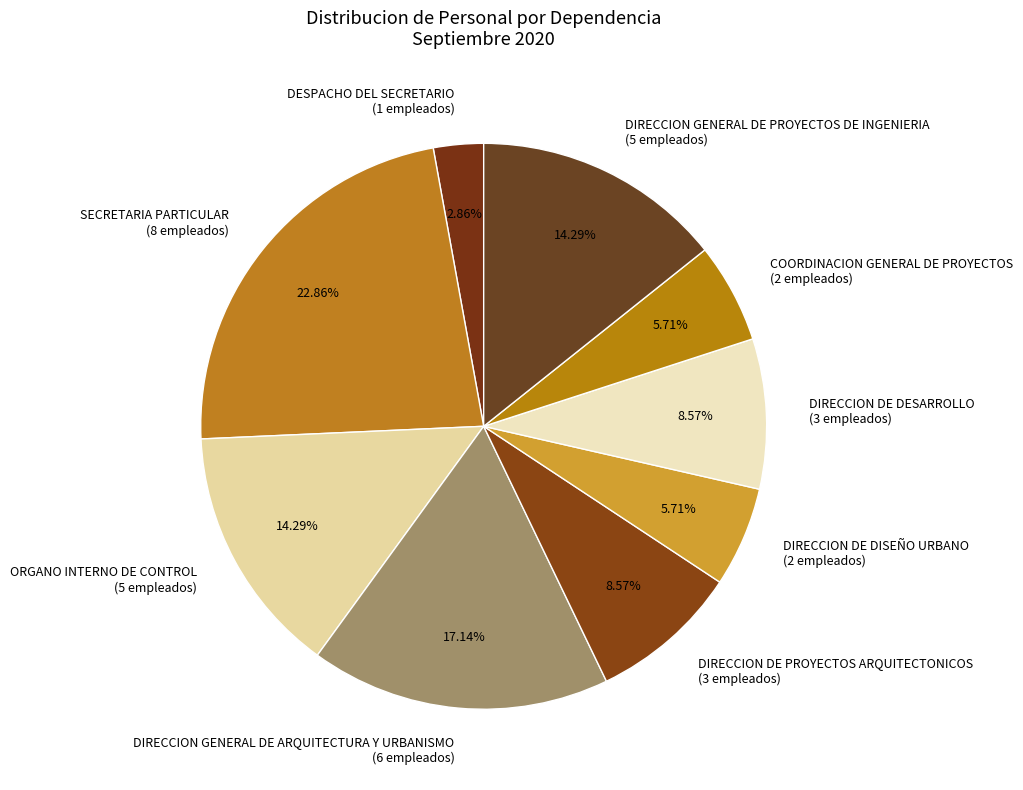

To the nearest percent, what portion does SECRETARIA PARTICULAR represent?

23%